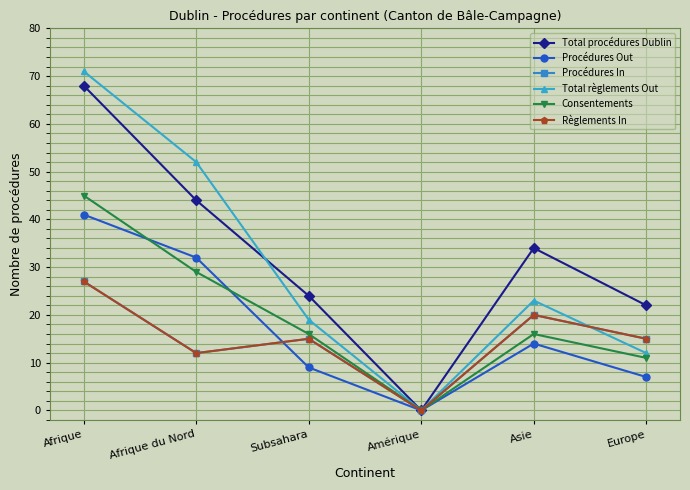

Where is Consentements nearest to the value 22?

Subsahara